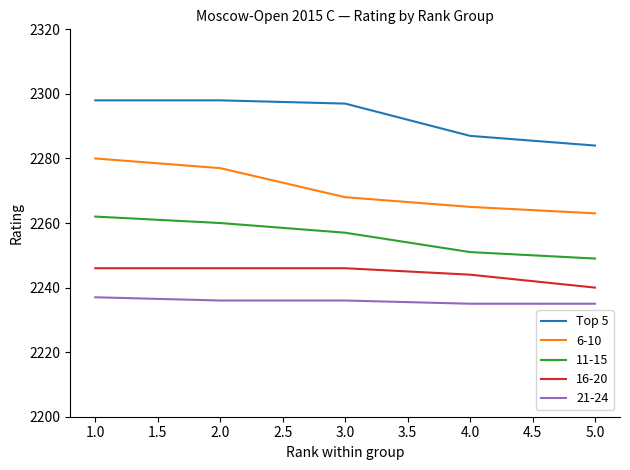

What is the total value across all series at 4.0?

11282